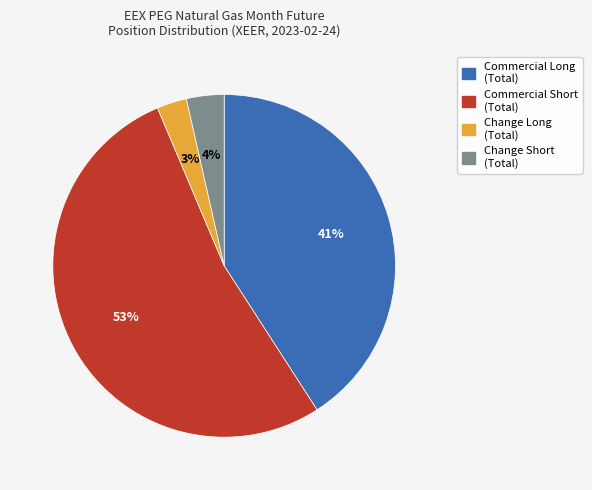

To the nearest percent, what is the average slice percentage?

25%